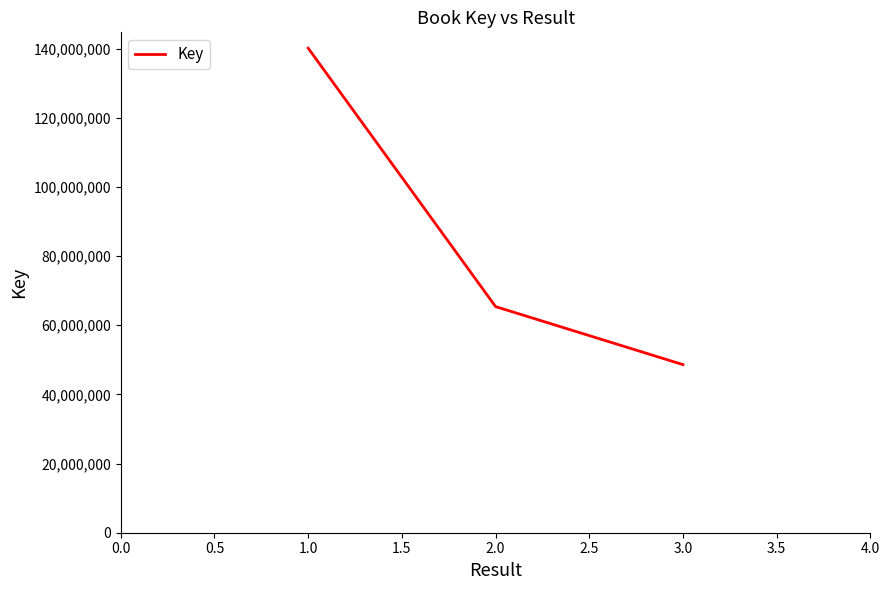

Does the chart display data point markers on the line(s)?

No